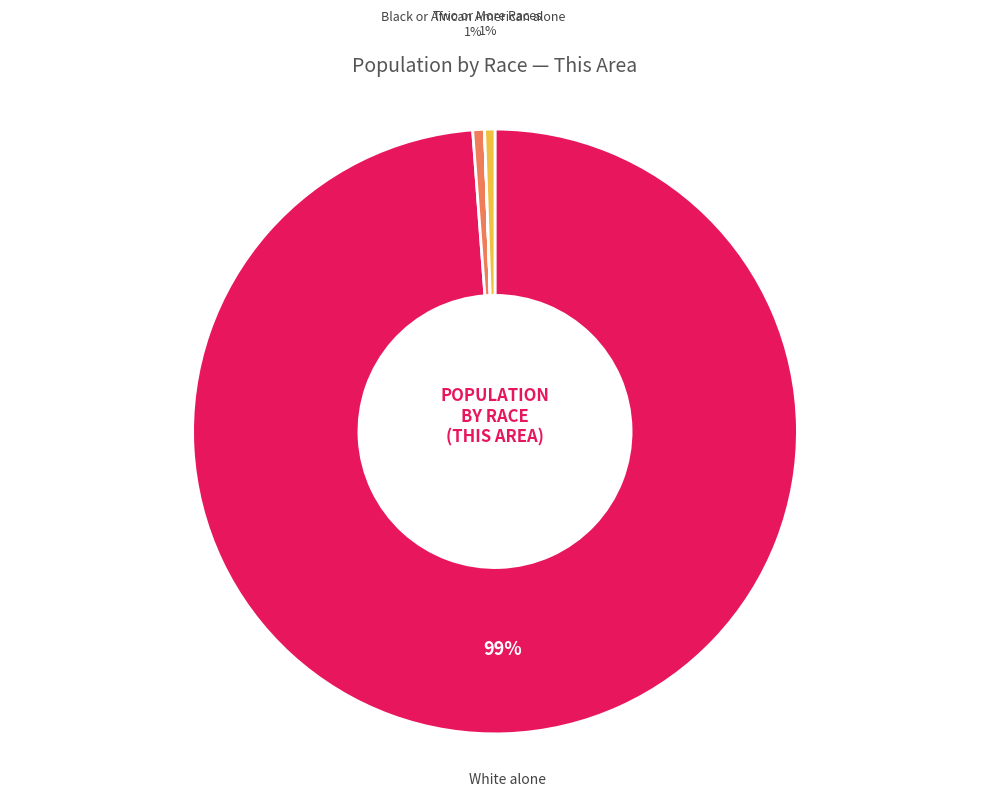

Is there any slice that represents more than half of the pie?

Yes